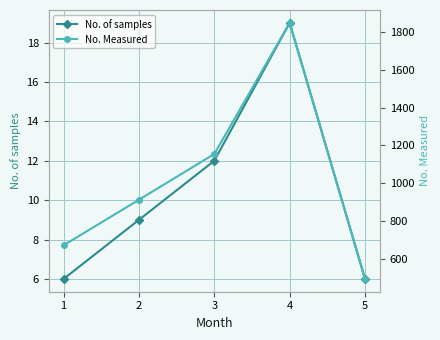

The No. of samples series shows 6 at 1. True or false?

True